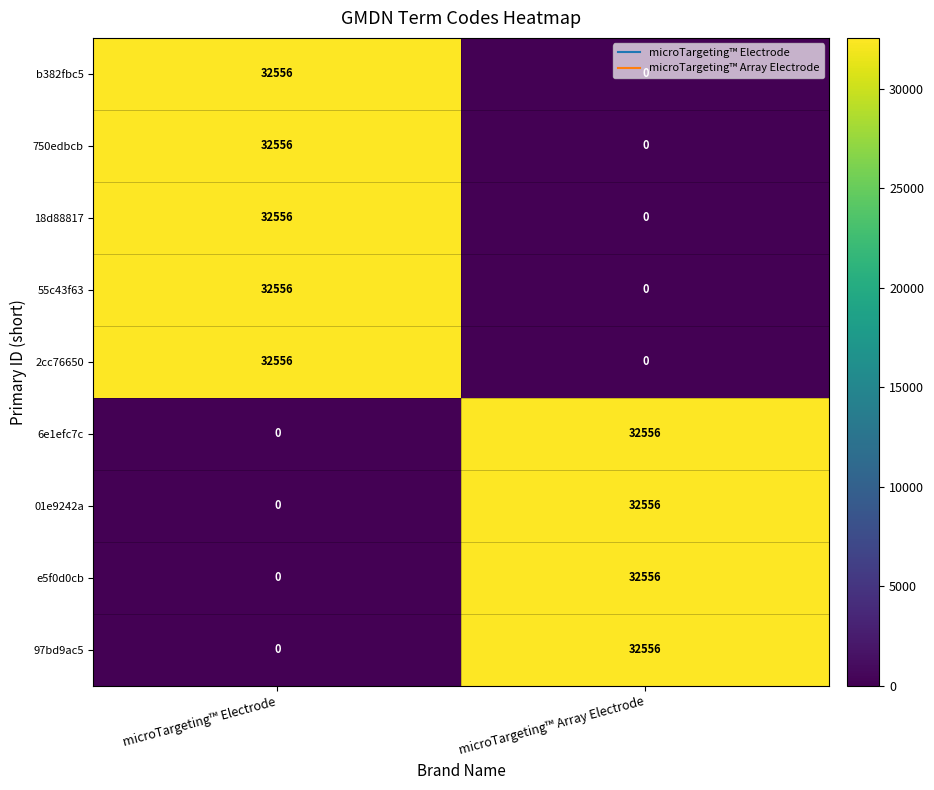

List the labels in order of 750edbcb value, smallest first.

microTargeting™ Array Electrode, microTargeting™ Electrode